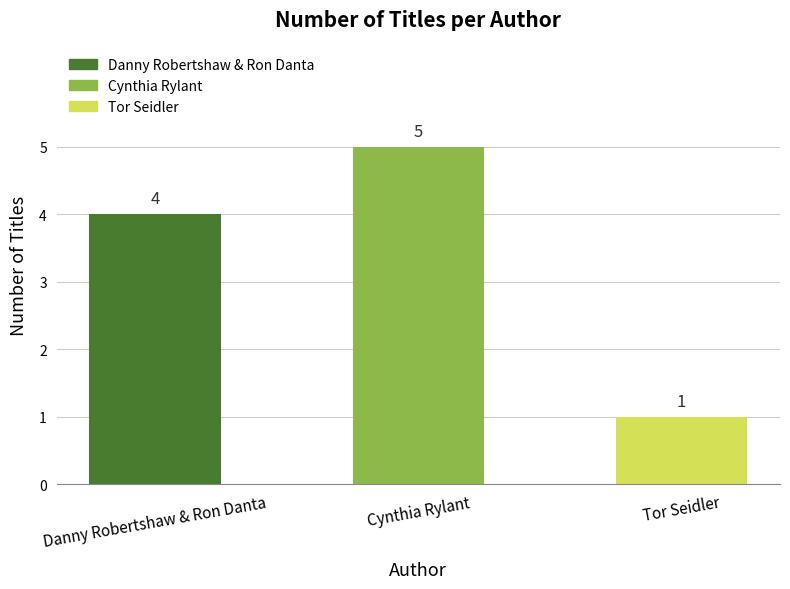

Reading left to right, extract all data points from this chart.

Danny Robertshaw & Ron Danta=4	Cynthia Rylant=5	Tor Seidler=1